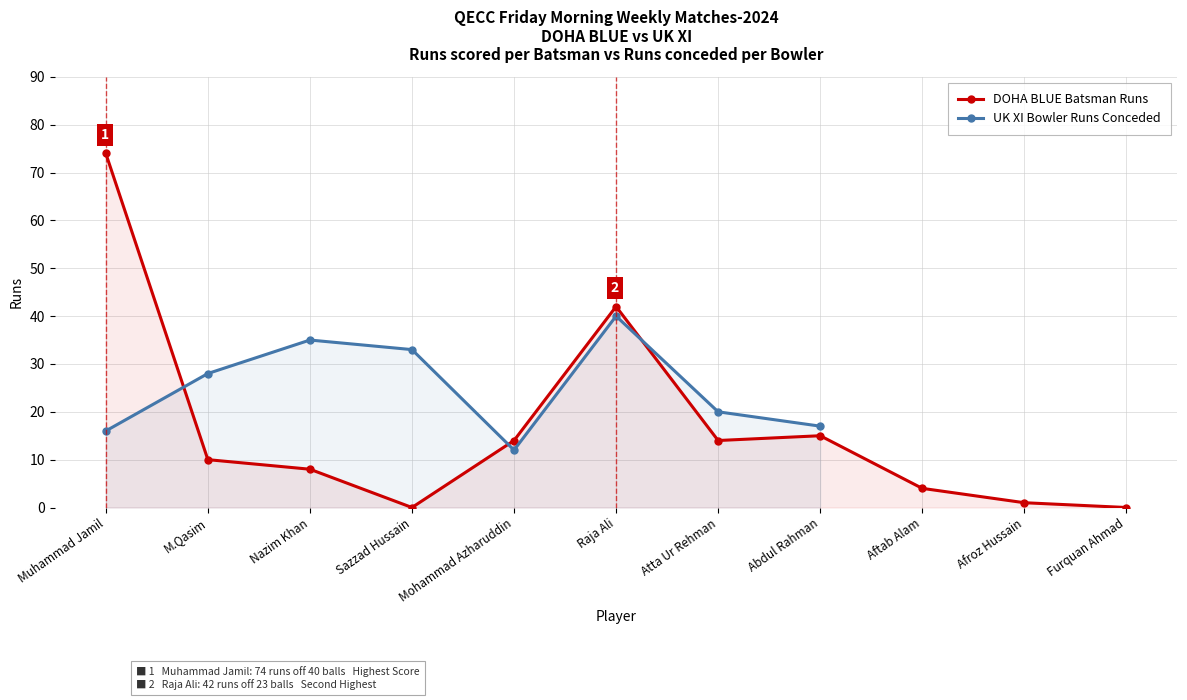

Reading left to right, what are all the values shown in this chart?

74	10	8	0	14	42	14	15	4	1	0